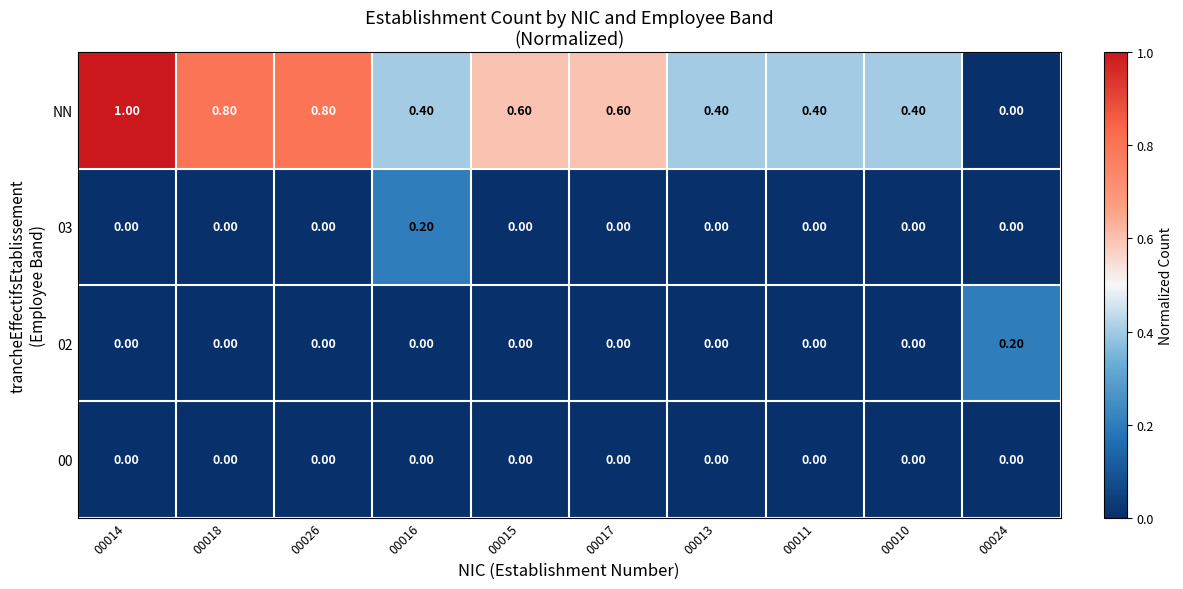

At how many categories does at least one series exceed 0?

10